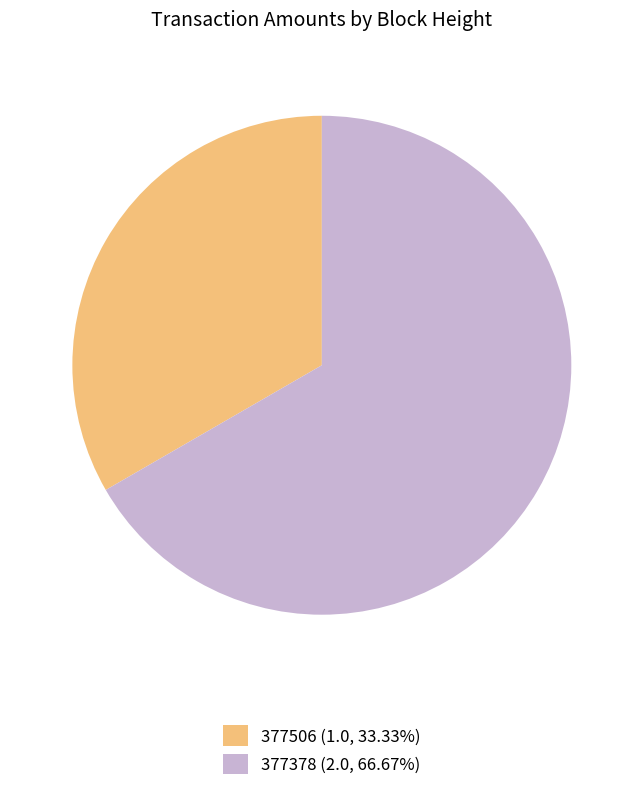

How many segments does this pie chart have?

2